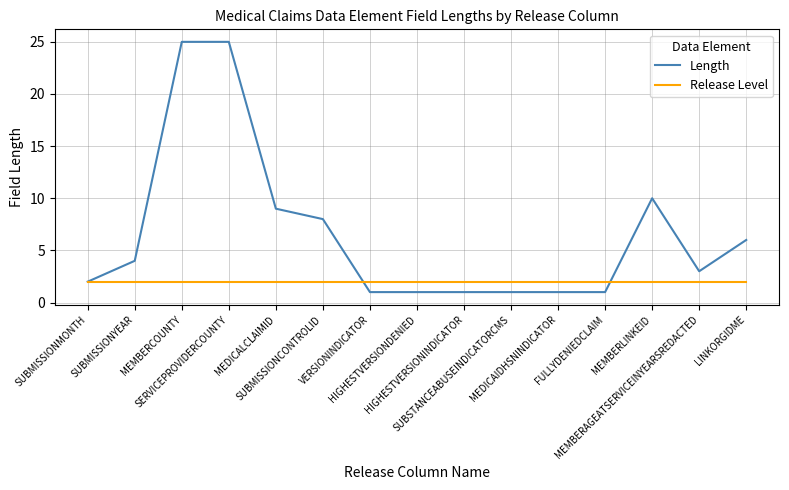

What is the difference between the highest and lowest values at VERSIONINDICATOR?

1